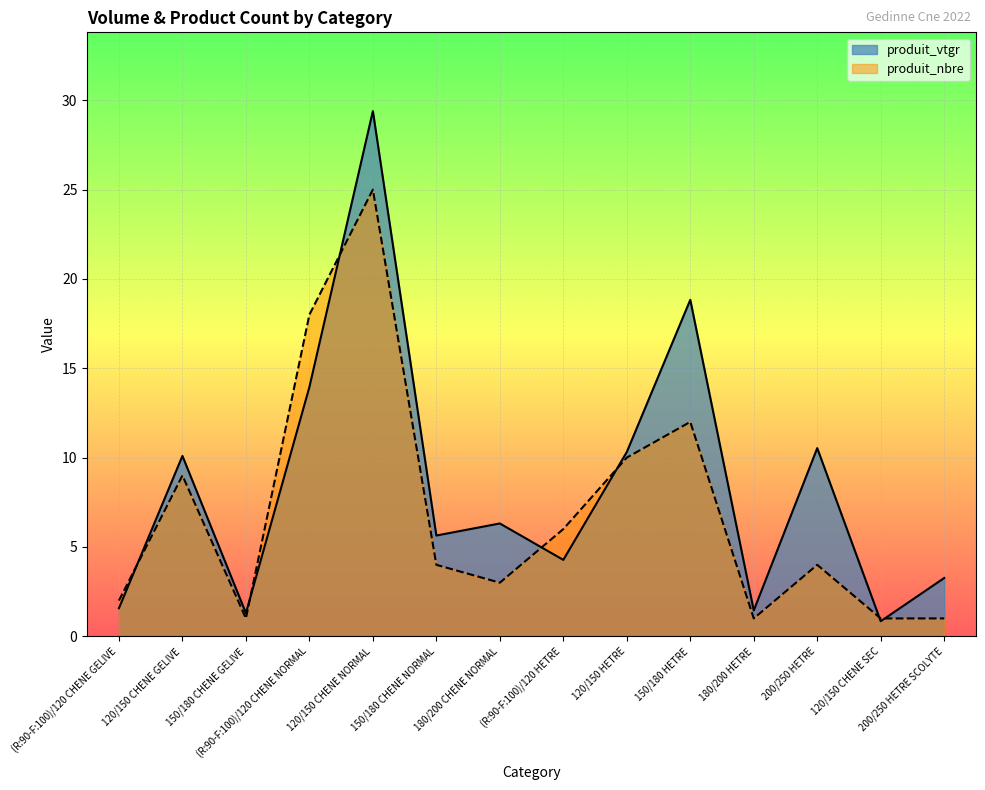

How many data points in produit_vtgr are above 6?

7